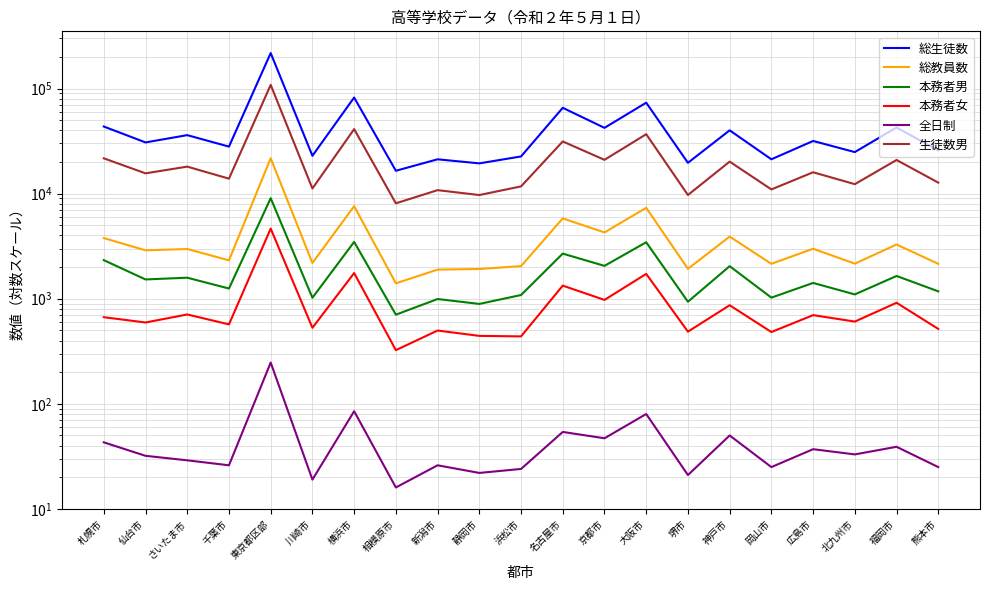

Reading left to right, what are all the values shown in this chart?

総生徒数: 43482	30700	36013	28003	217484	22906	82090	16498	21204	19399	22576	65527	42239	73307	19639	40008	21208	31691	24838	42574	25746
総教員数: 3776	2887	2971	2318	21693	2189	7595	1401	1892	1918	2042	5814	4271	7329	1925	3899	2148	2989	2156	3278	2148
本務者男: 2328	1525	1585	1250	9046	1021	3472	705	993	892	1084	2686	2054	3445	936	2040	1024	1413	1099	1646	1175
本務者女: 667	594	708	570	4645	529	1754	324	498	443	438	1332	974	1723	486	867	482	698	606	915	516
全日制: 43	32	29	26	247	19	85	16	26	22	24	54	47	80	21	50	25	37	33	39	25
生徒数男: 21669	15593	18063	13877	108278	11182	41091	8084	10788	9693	11711	31353	20960	36761	9703	20155	10964	15963	12297	20890	12722